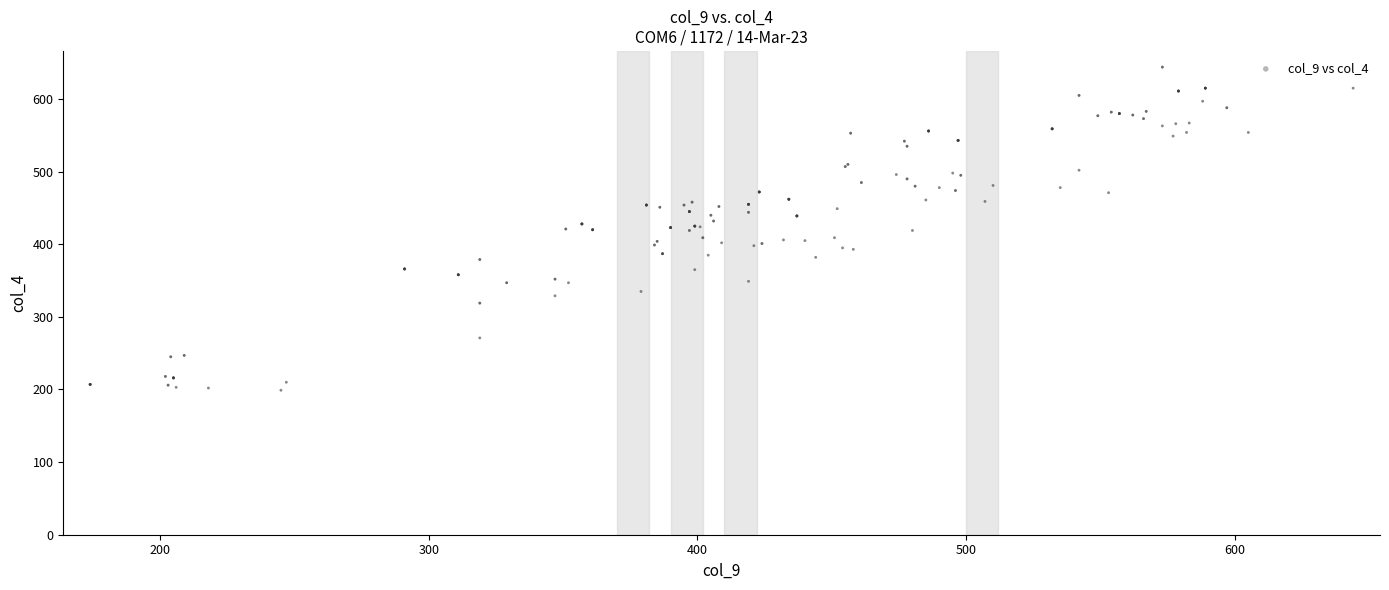

What is the range of X values (max minus min)?

470